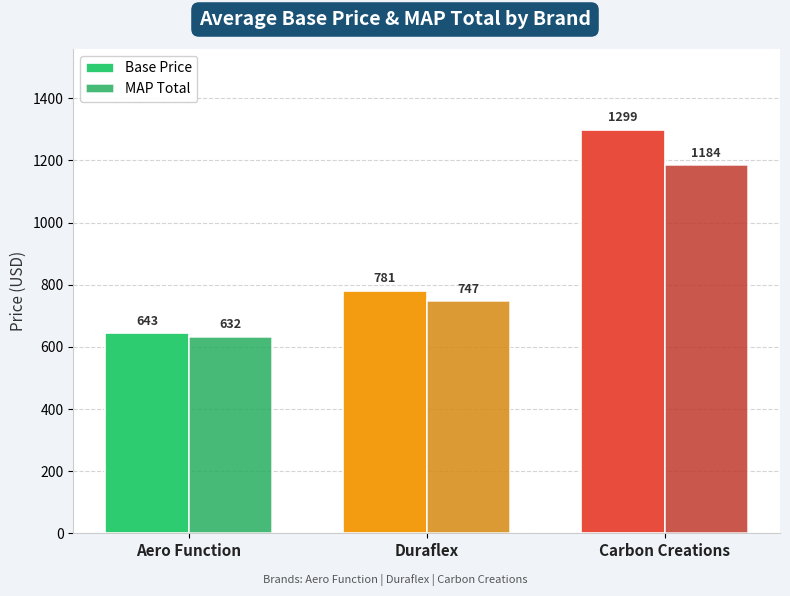

Does the chart contain any negative values?

No